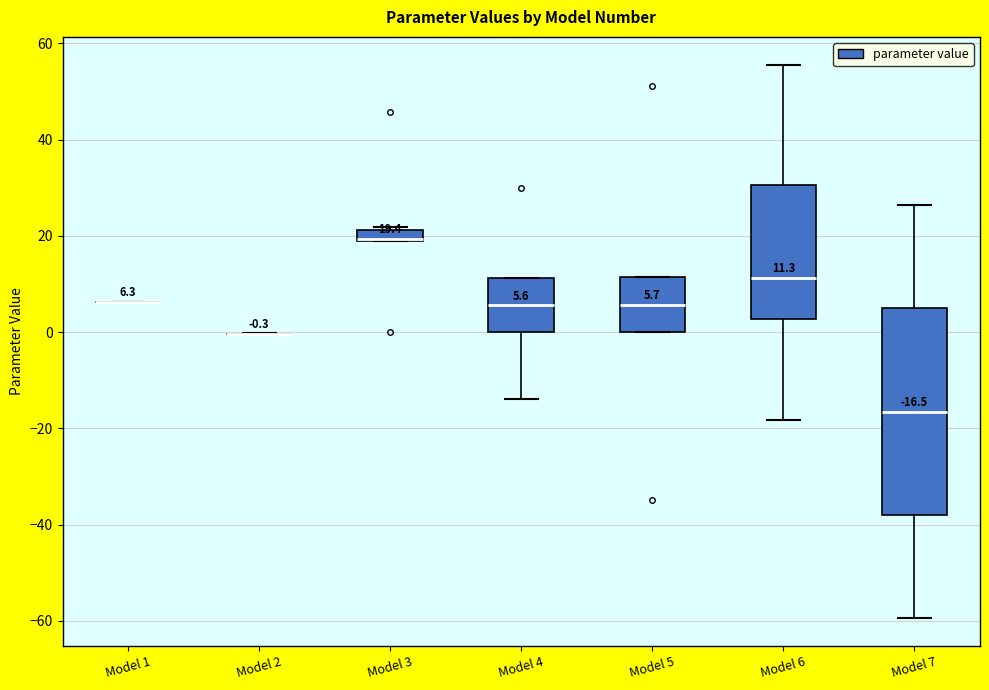

Which box is the tallest, from its lower edge to its upper edge?

Model 7